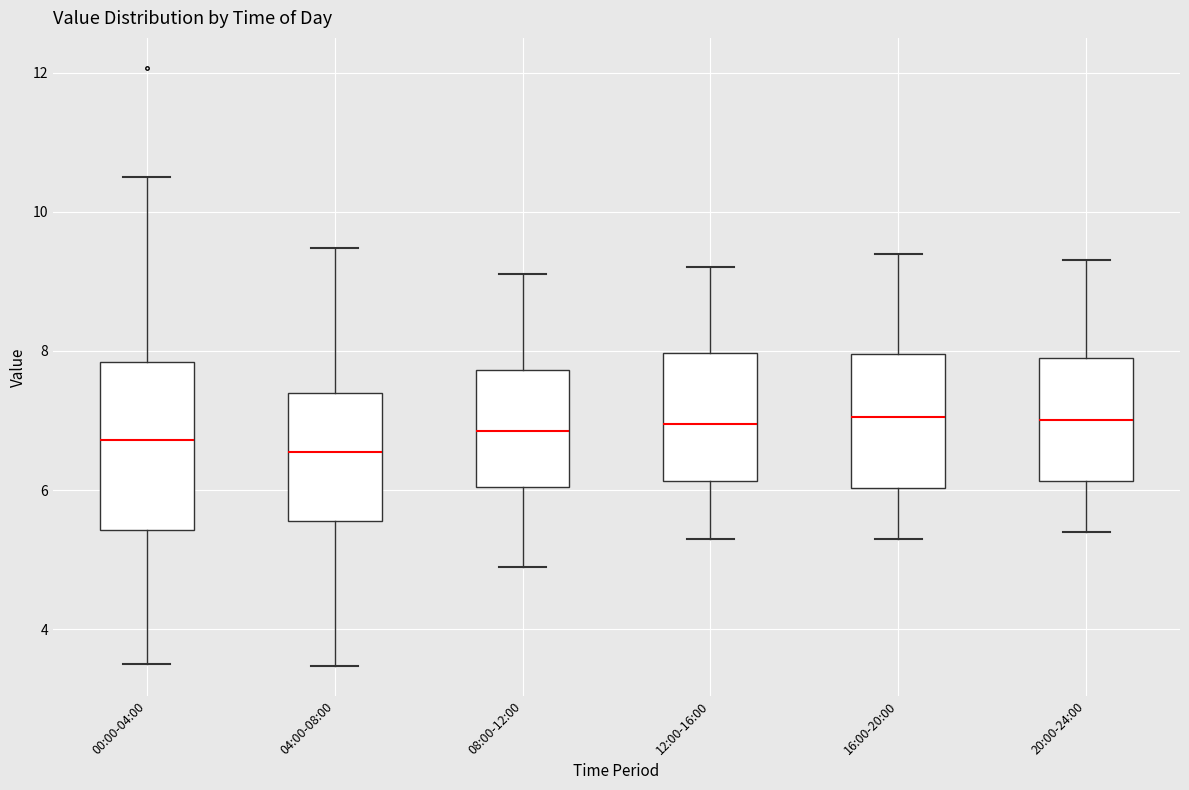

Reading left to right, read every box against the y-axis: the position of its median line, the range the box covers, and the ends of its whiskers. The values are not printed on the chart, so give them approximately, as read against the axis.

00:00-04:00: median 6.8, box 5.4 to 7.8, whiskers 3.6 to 10.6
04:00-08:00: median 6.6, box 5.6 to 7.4, whiskers 3.4 to 9.4
08:00-12:00: median 6.8, box 6.0 to 7.8, whiskers 5.0 to 9.2
12:00-16:00: median 7.0, box 6.2 to 8.0, whiskers 5.4 to 9.2
16:00-20:00: median 7.0, box 6.0 to 8.0, whiskers 5.4 to 9.4
20:00-24:00: median 7.0, box 6.2 to 8.0, whiskers 5.4 to 9.4